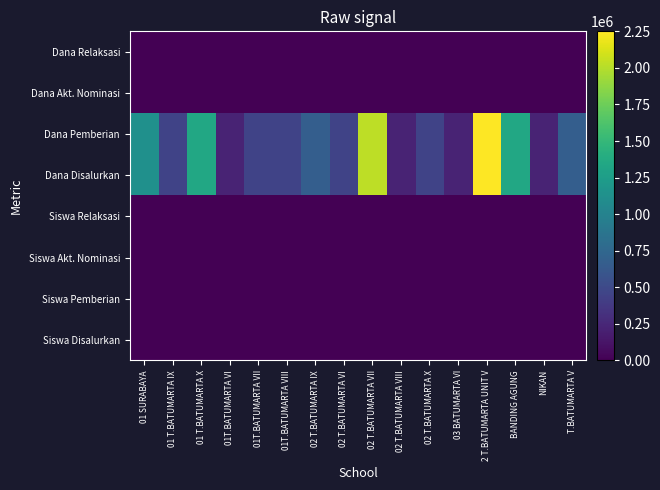

Which has a higher value, 01T.BATUMARTA VIII or 02 T.BATUMARTA VI?

01T.BATUMARTA VIII